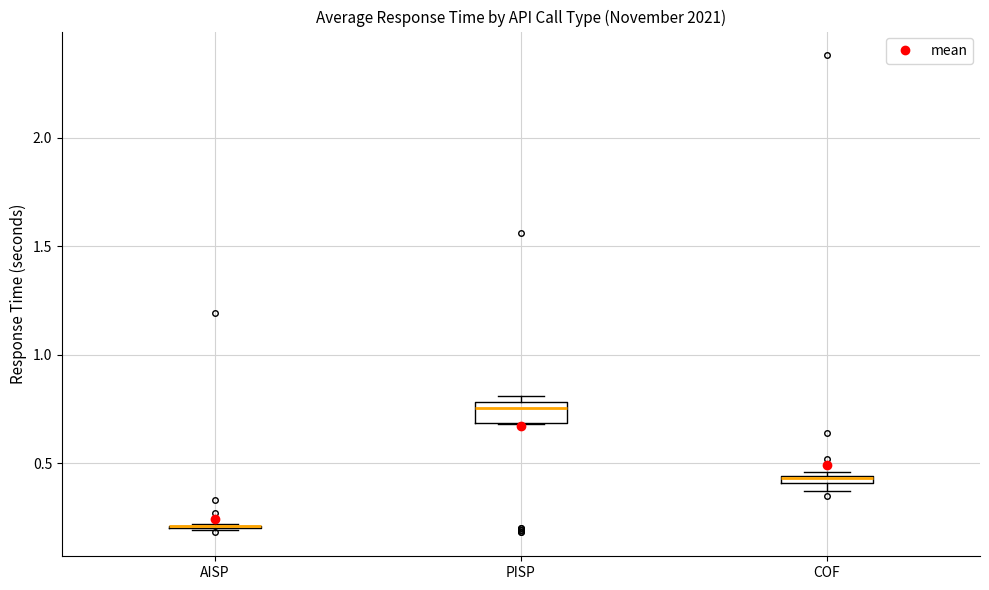

Comparing the boxes themselves (not the whiskers), which one is the tallest?

PISP